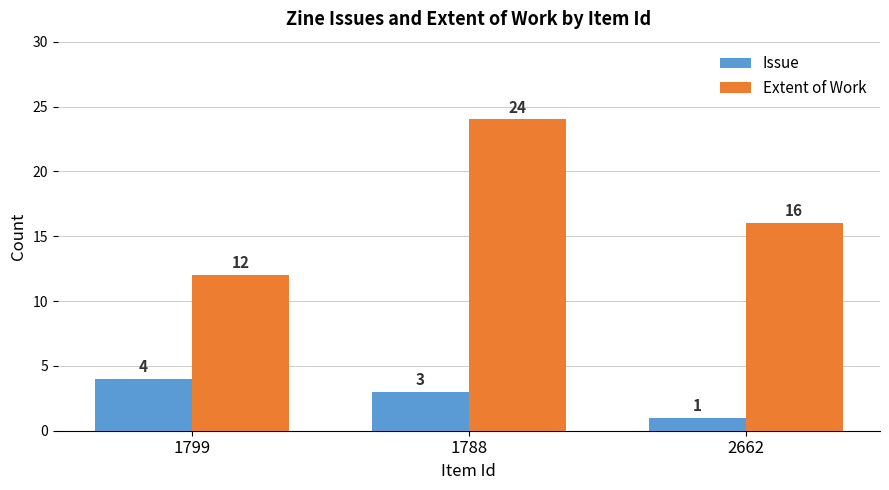

What is the difference between the Extent of Work values at 1799 and 2662?

4